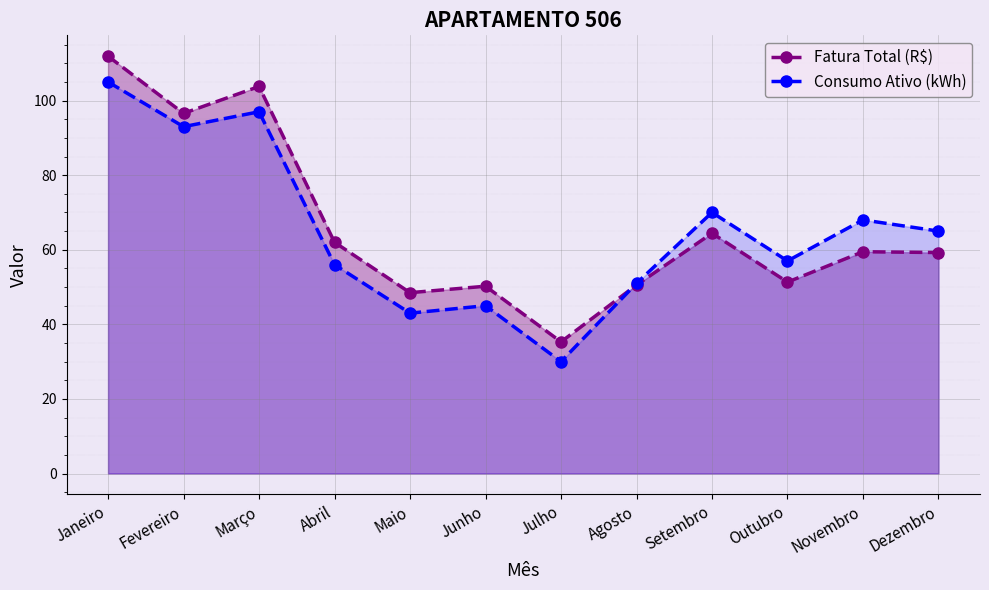

After their last crossing, which series has the higher values: Fatura Total (R$) or Consumo Ativo (kWh)?

Consumo Ativo (kWh)